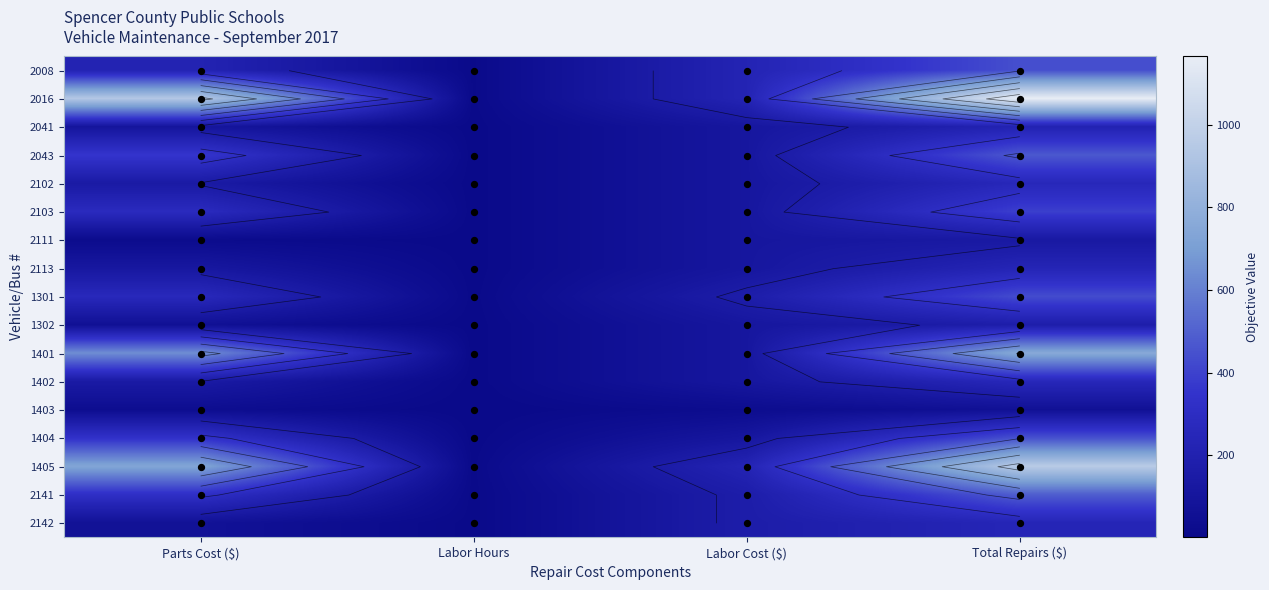

Count the number of categories in the chart.

4